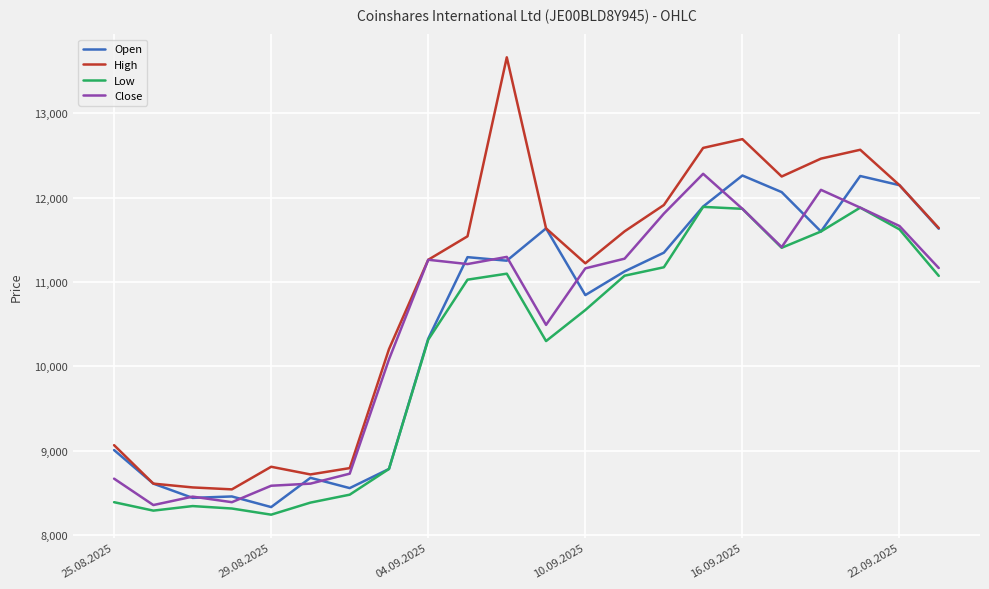

True or false: Low and High intersect in this chart.

False